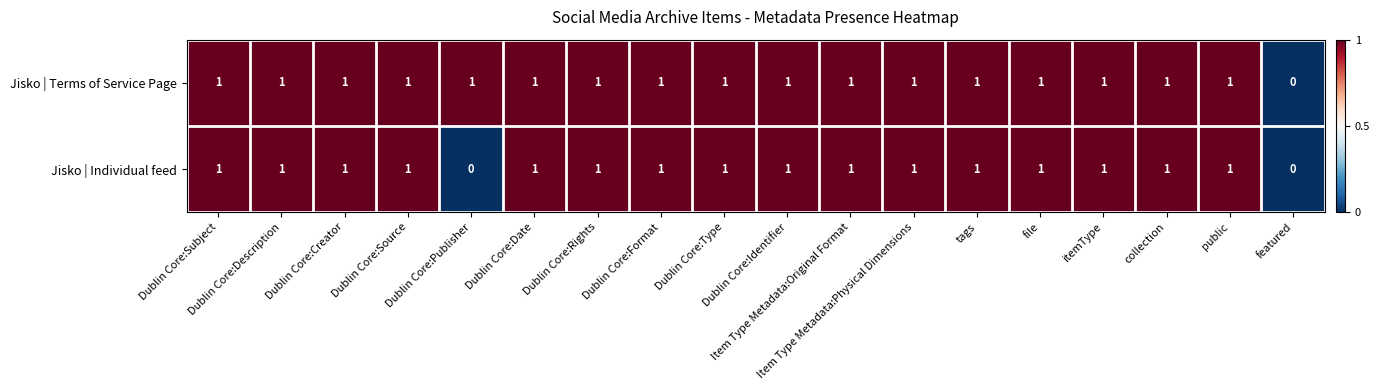

What is the total value across all series at Dublin Core:Identifier?

2